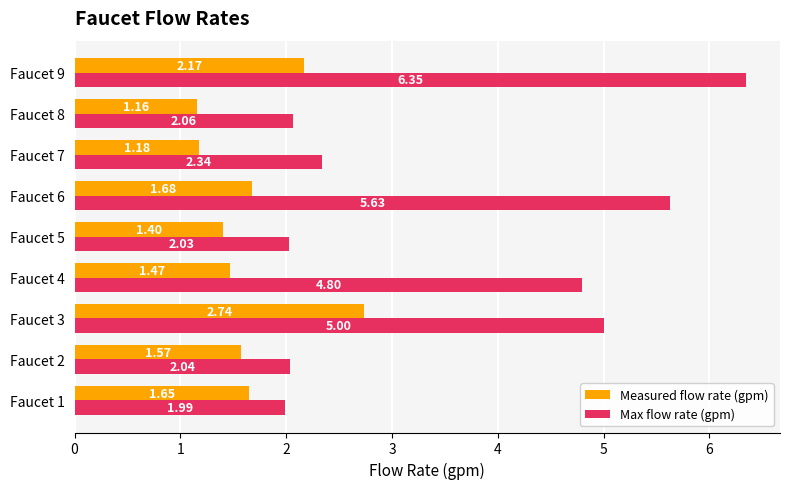

What is the total value across all series at Faucet 6?

7.3